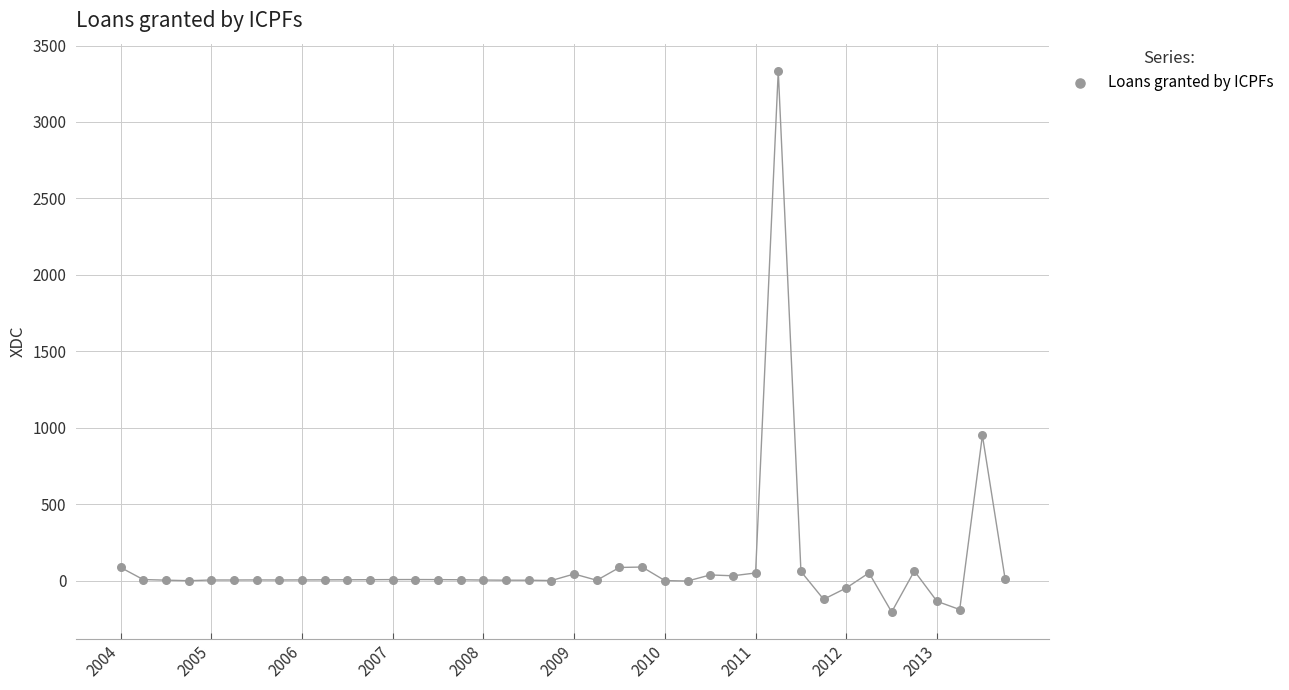

What Y value in the scatter plot is closest to 1565?

950.8